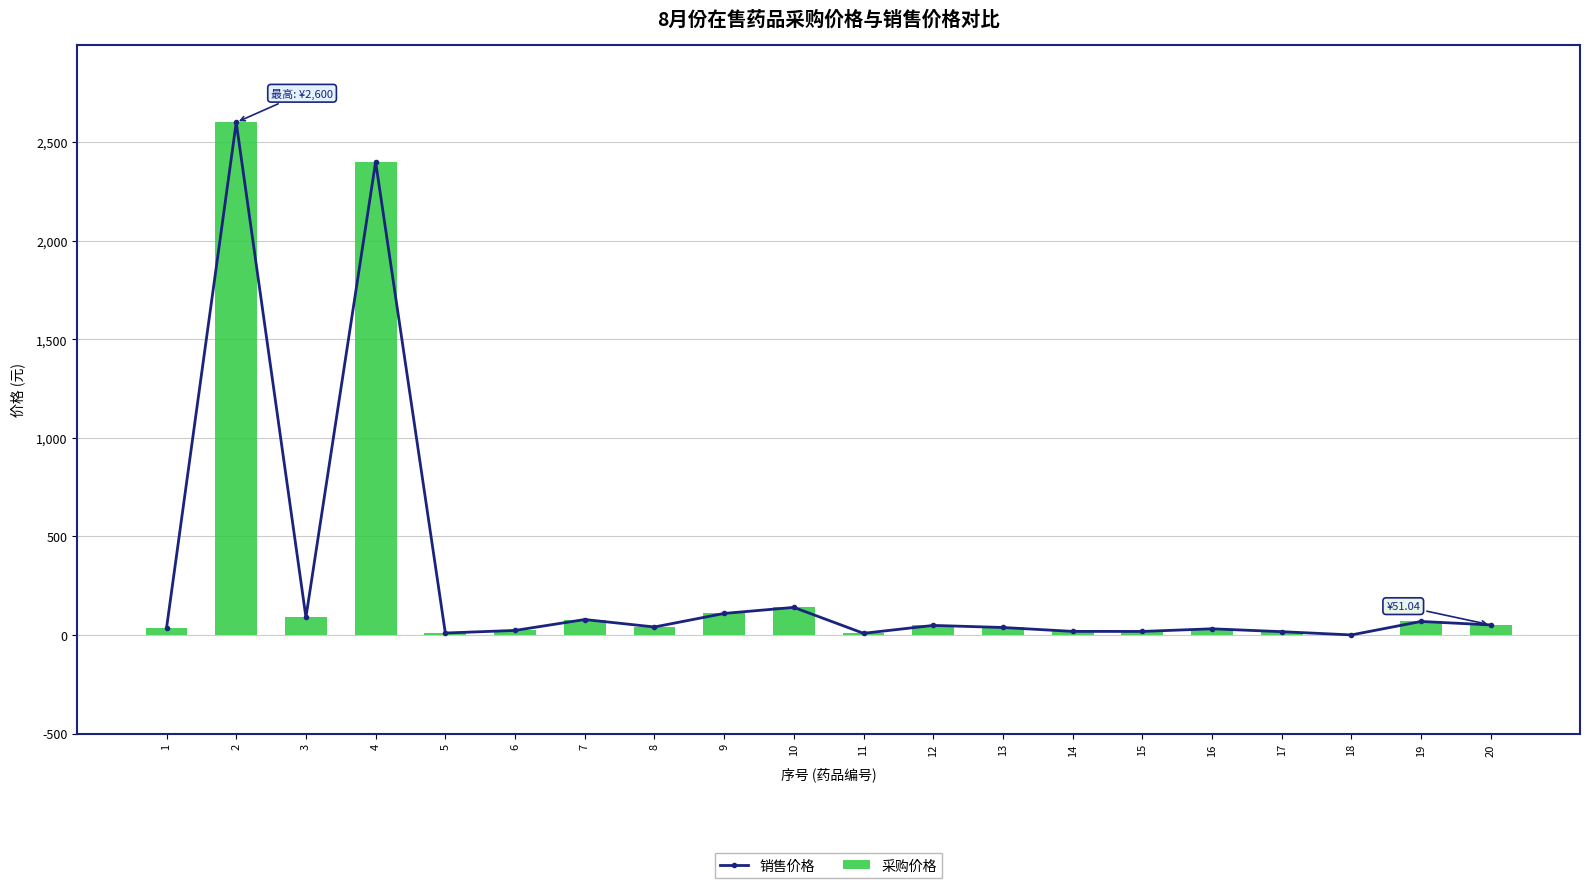

What is the value of the 销售价格 bar at the 4th from the left?

2400.0